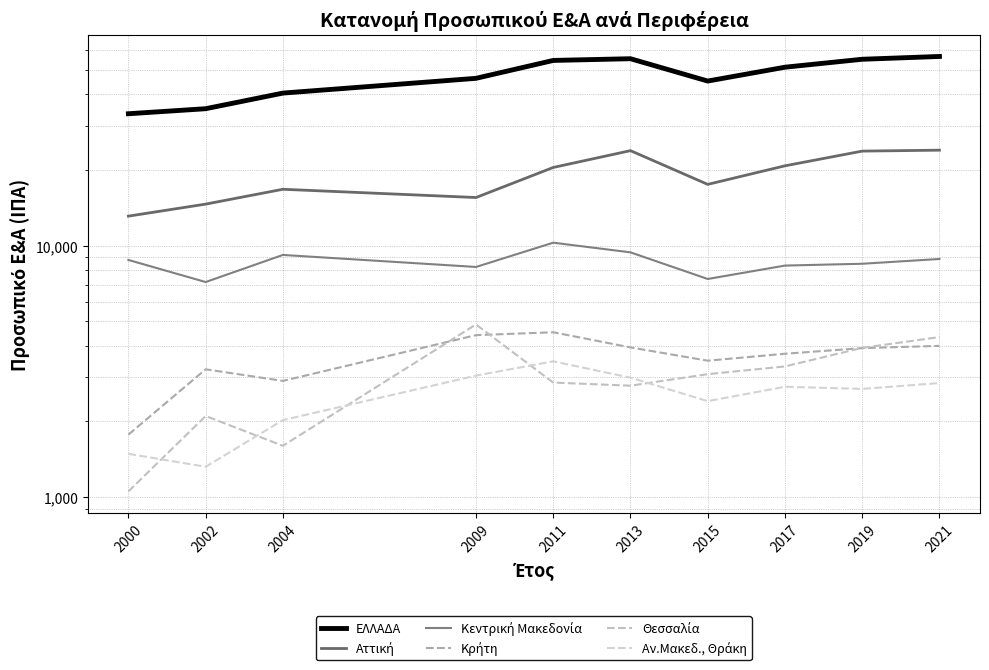

What is the average value of the Θεσσαλία series?

2991